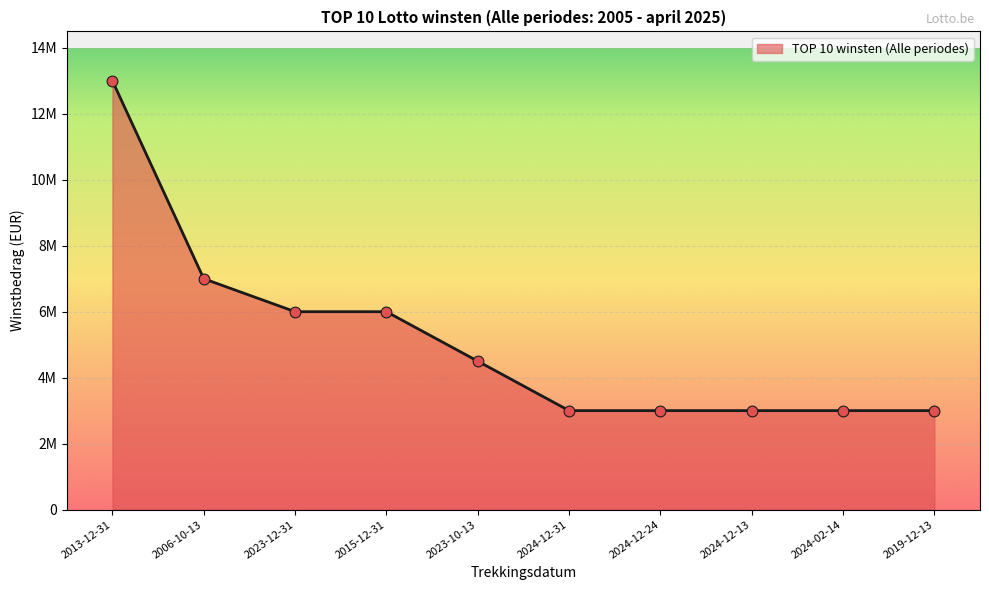

Between 2024-02-14 and 2023-10-13, which is larger?

2023-10-13